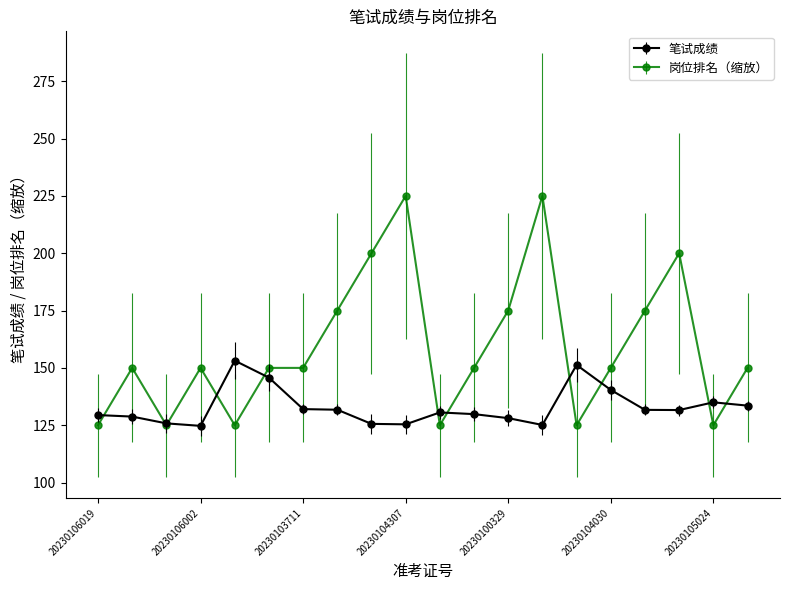

Which series has the largest total across all categories?

岗位排名（缩放）